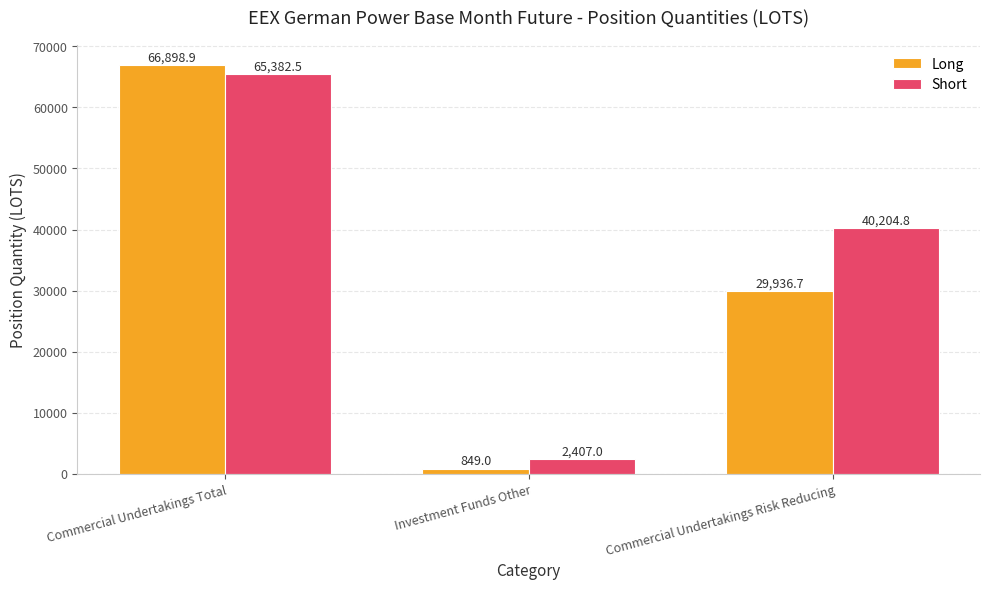

True or false: Short has a value of 71177.6 at Commercial Undertakings Risk Reducing.

False